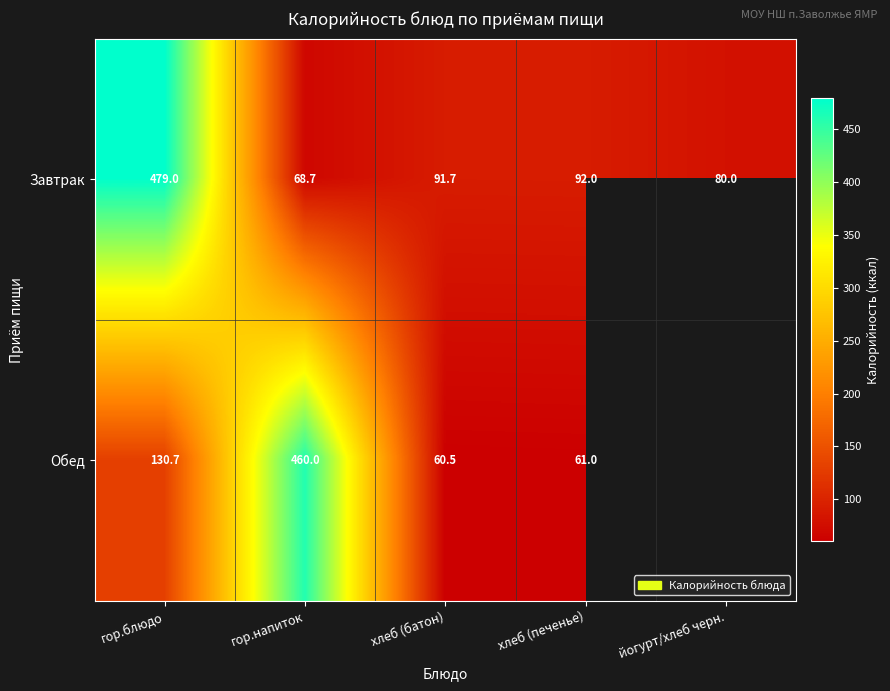

Which category has the highest value across all series?

гор.блюдо